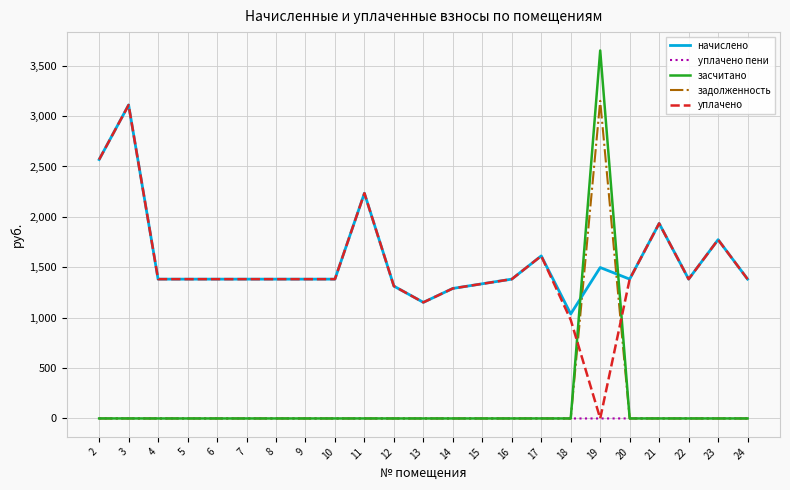

Is the value of уплачено at 11 greater than the value of задолженность at 11?

Yes